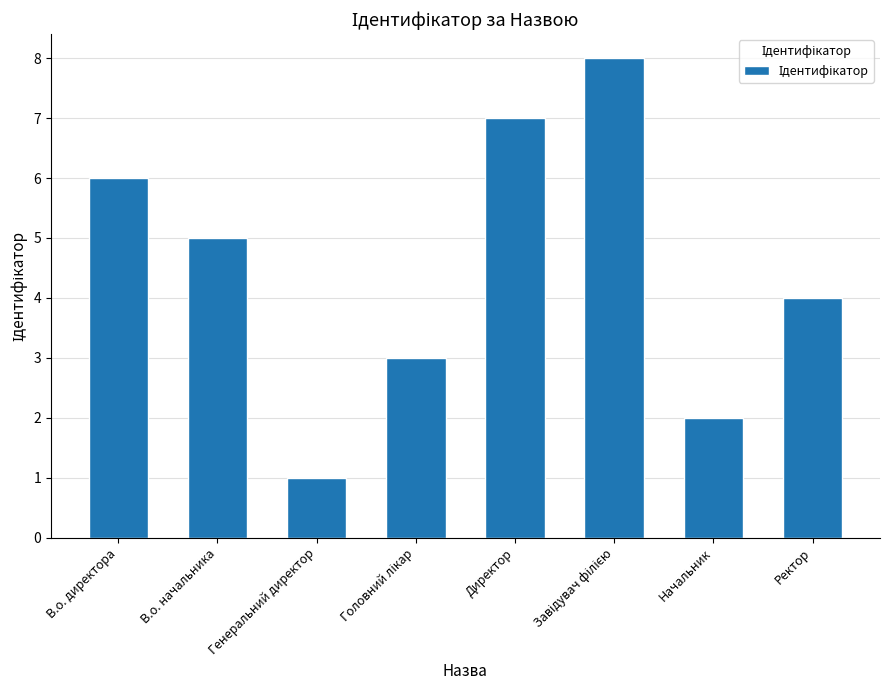

Does the chart contain stacked bars?

No